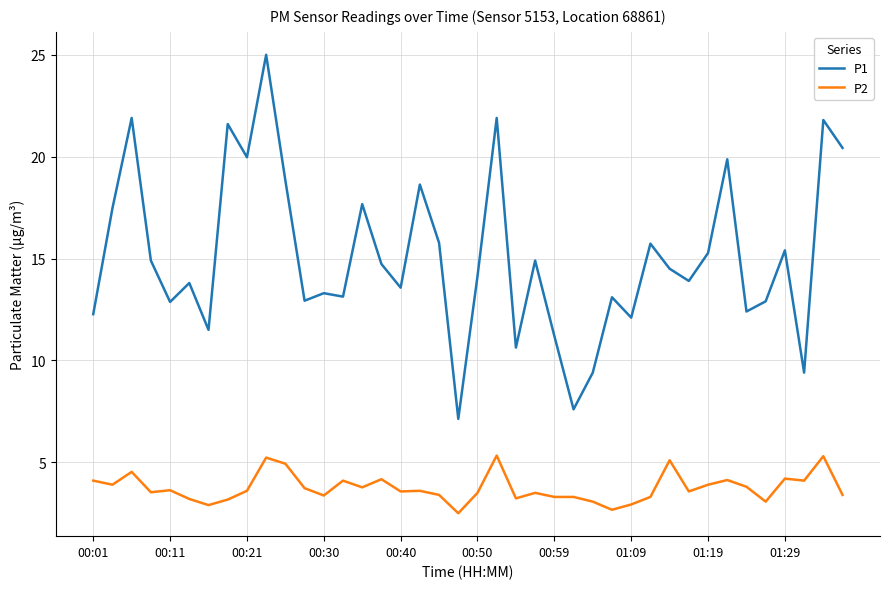

How many distinct data groups are displayed?

2